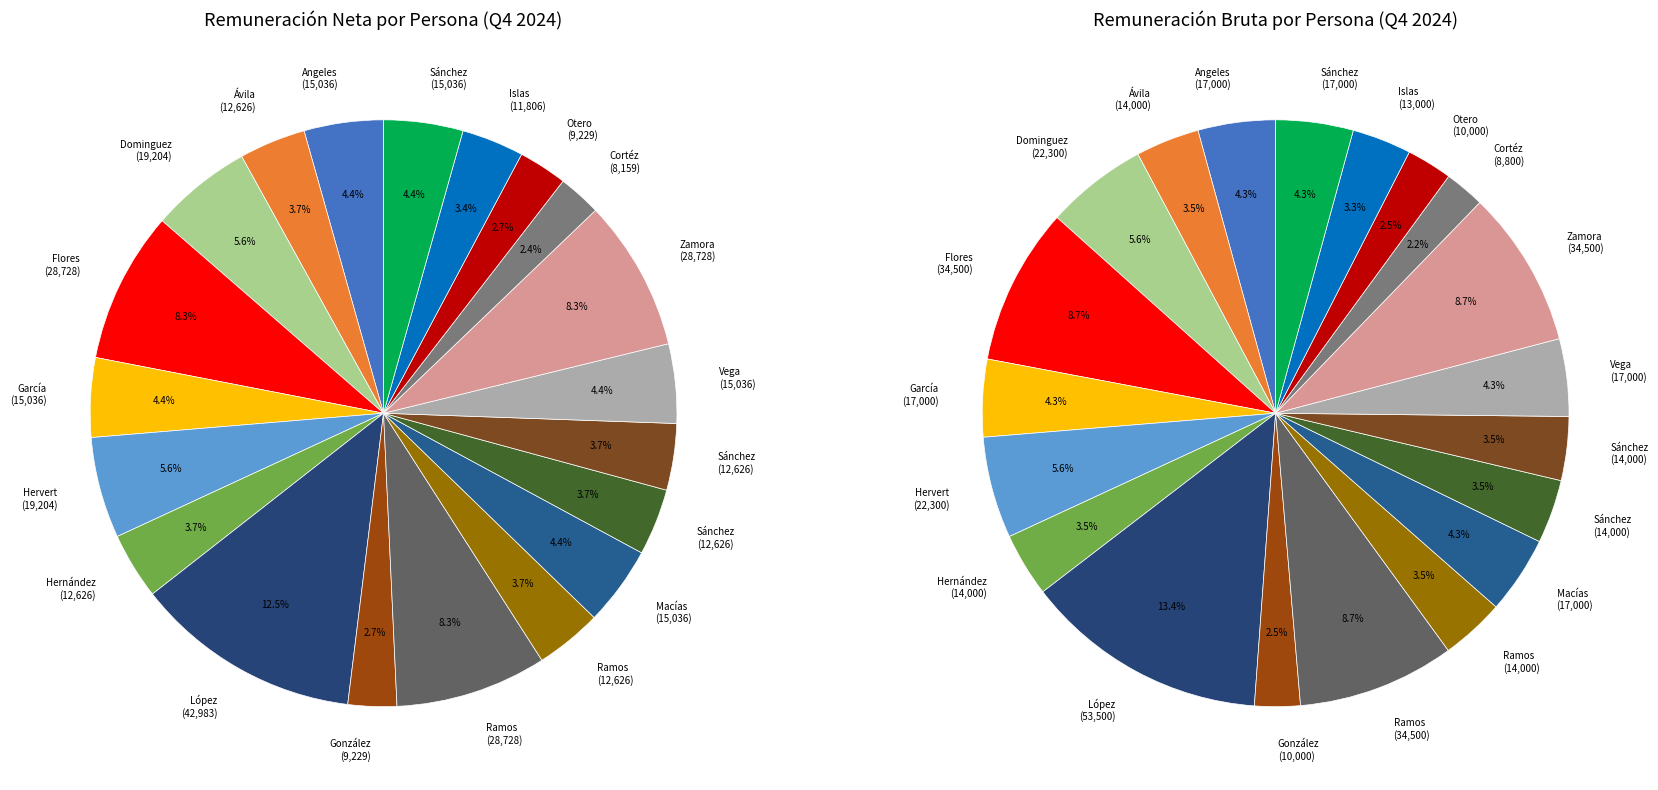

What is the smallest slice in the pie chart?

Jesús Cortéz Sánchez